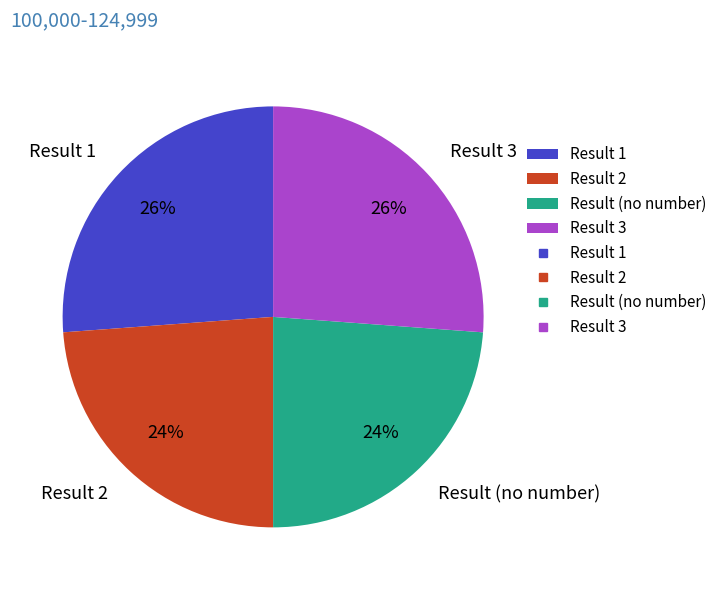

Is there a majority slice in this chart?

No